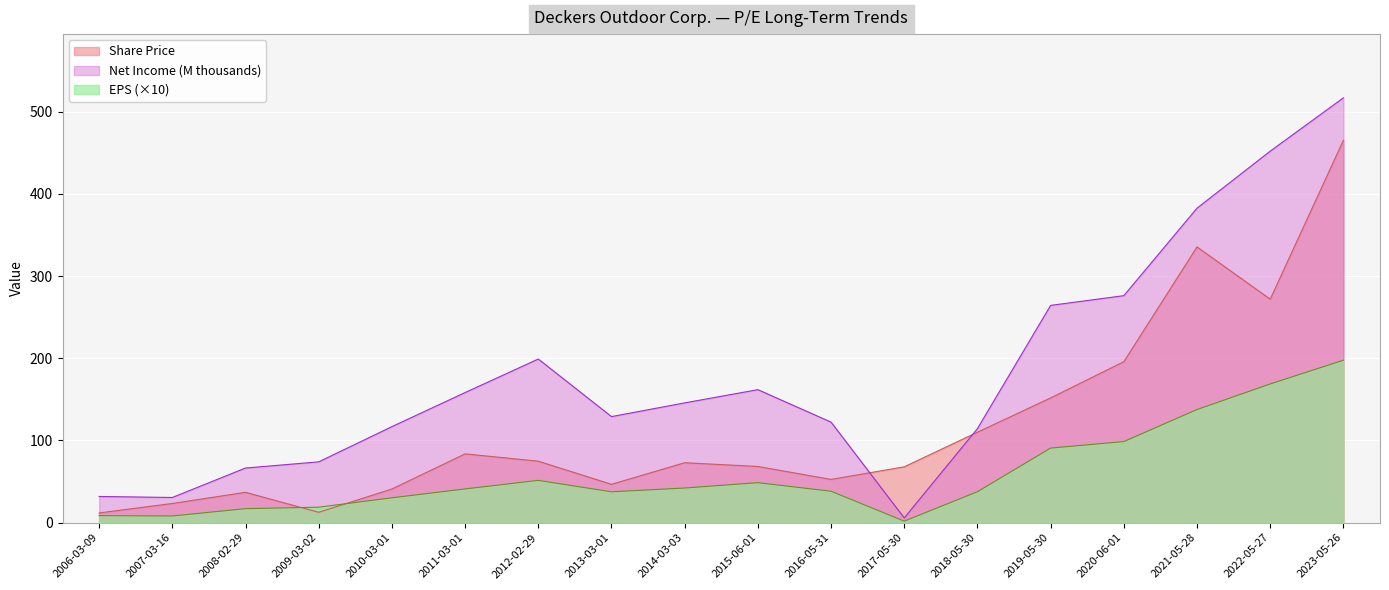

Read the Net Income (thousands) value at 2014-03-03.

145.7